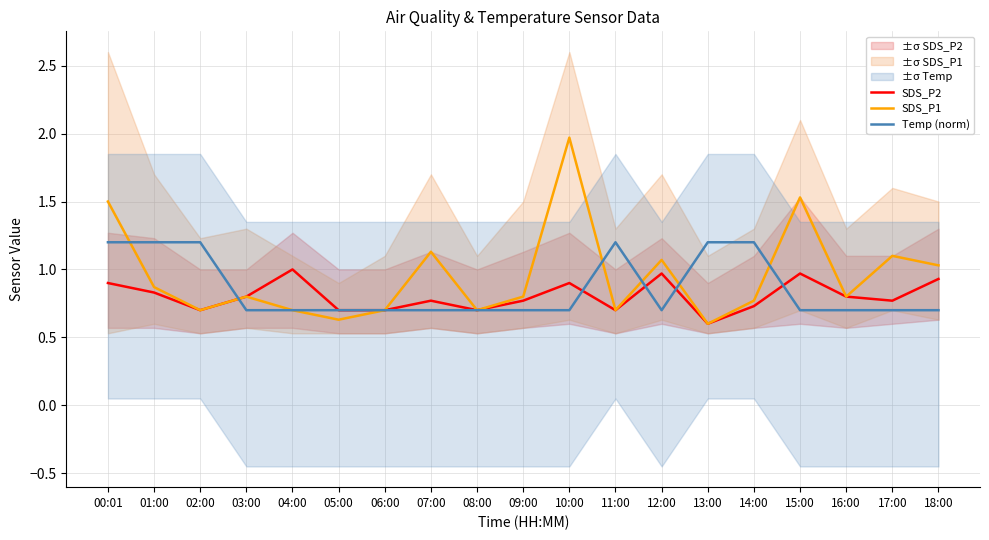

Which category has the lowest value across all series?

13:00